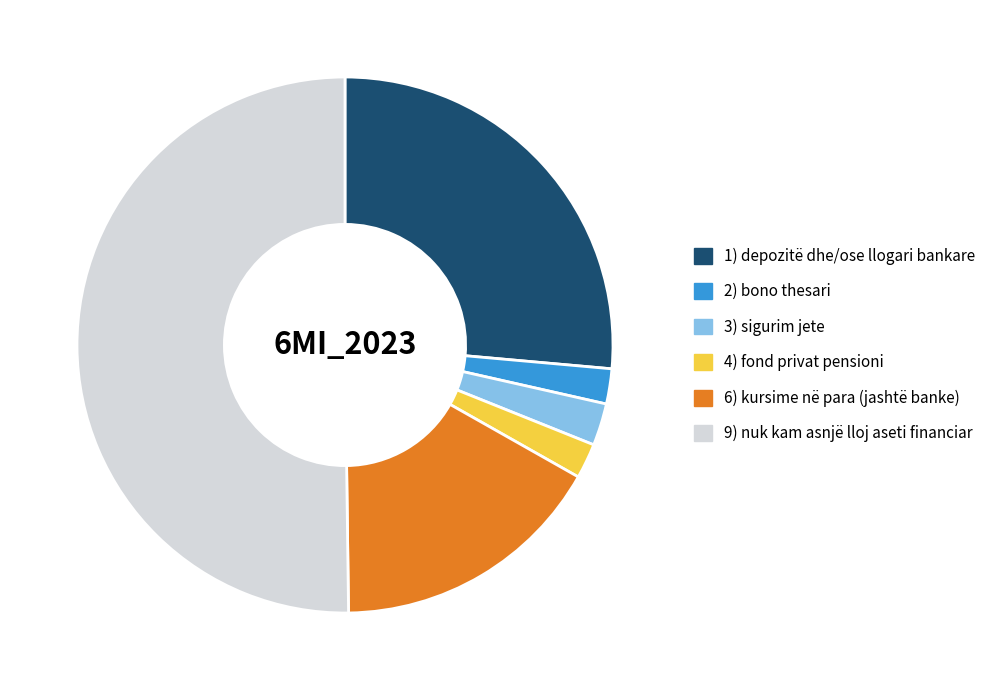

Which category accounts for the majority?

9) nuk kam asnjë lloj aseti financiar